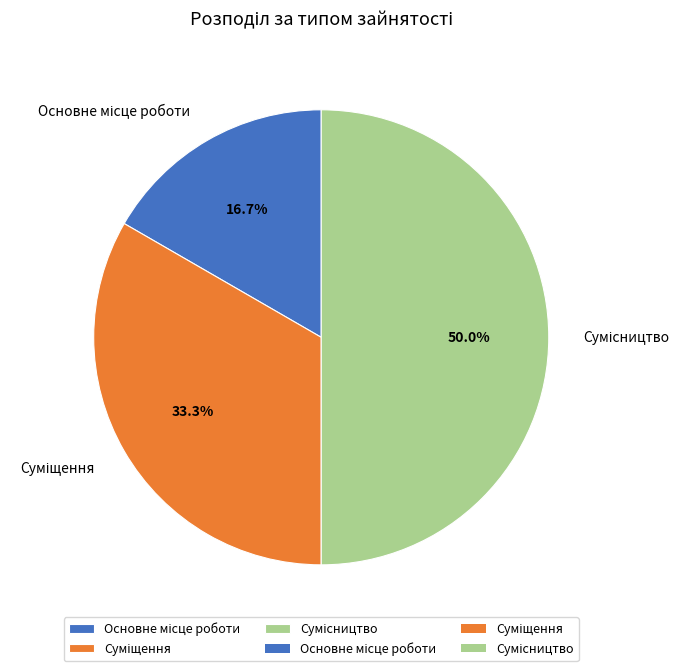

Count the number of slices in the pie.

3